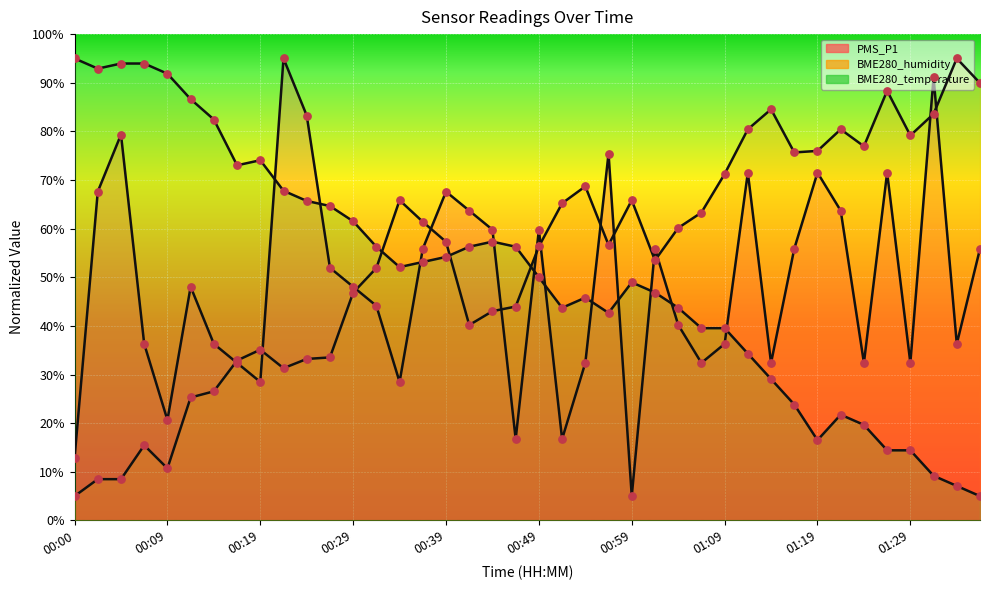

Which series reaches the minimum Y coordinate?

PMS_P1